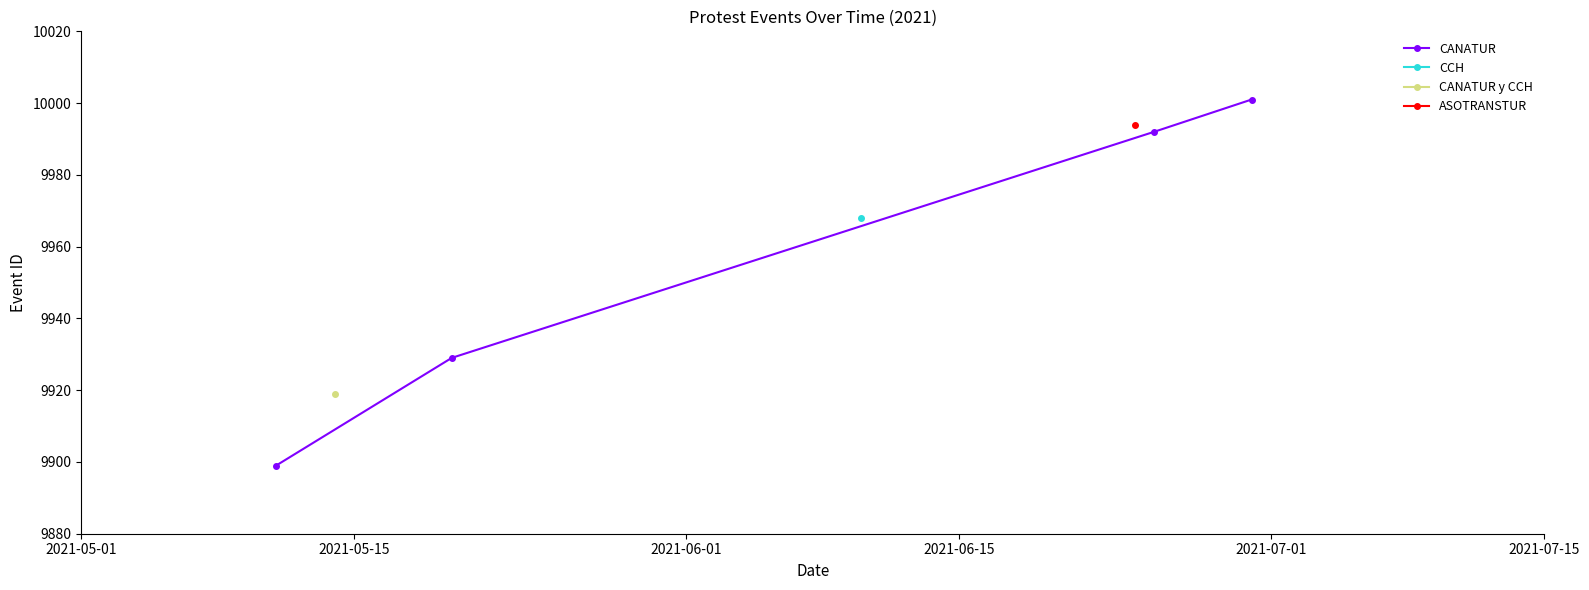

Is this an area chart (filled region under the line)?

No